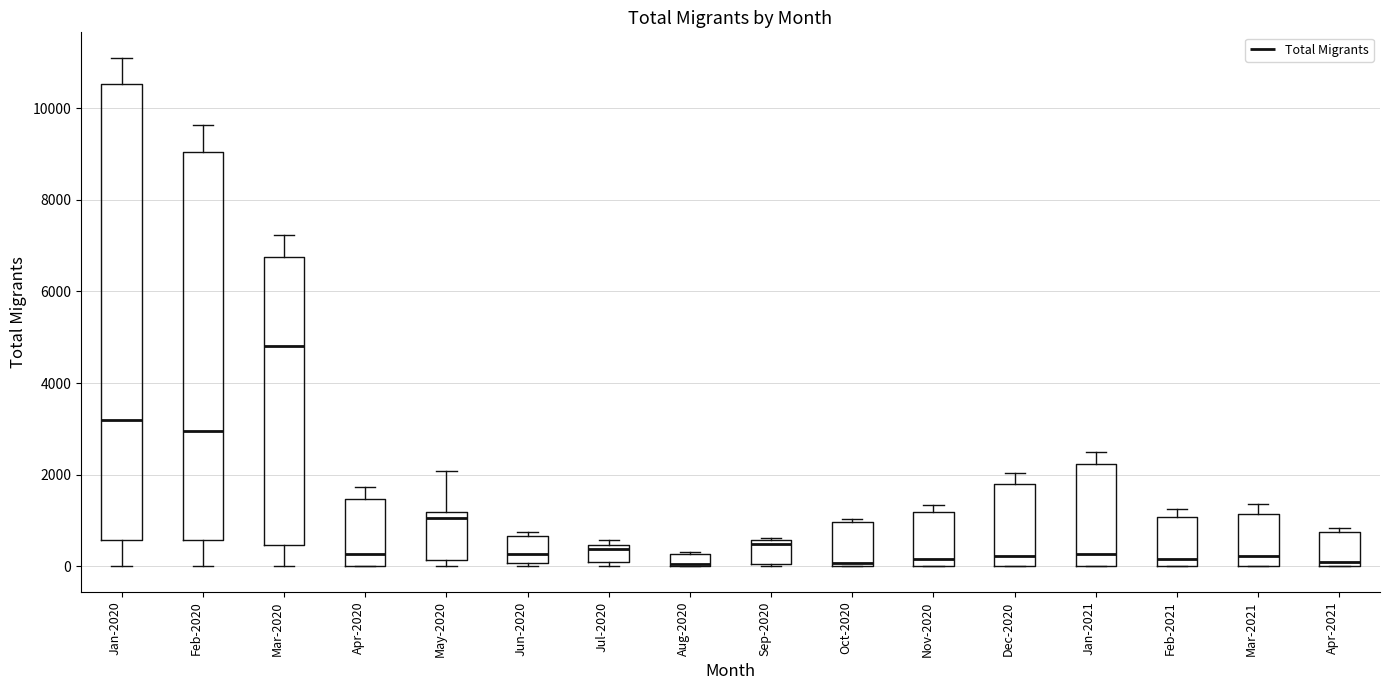

Where is the upper edge of the box for Nov-2020 on the y-axis? The values are not printed on the chart, so give them approximately, as read against the axis.

1200